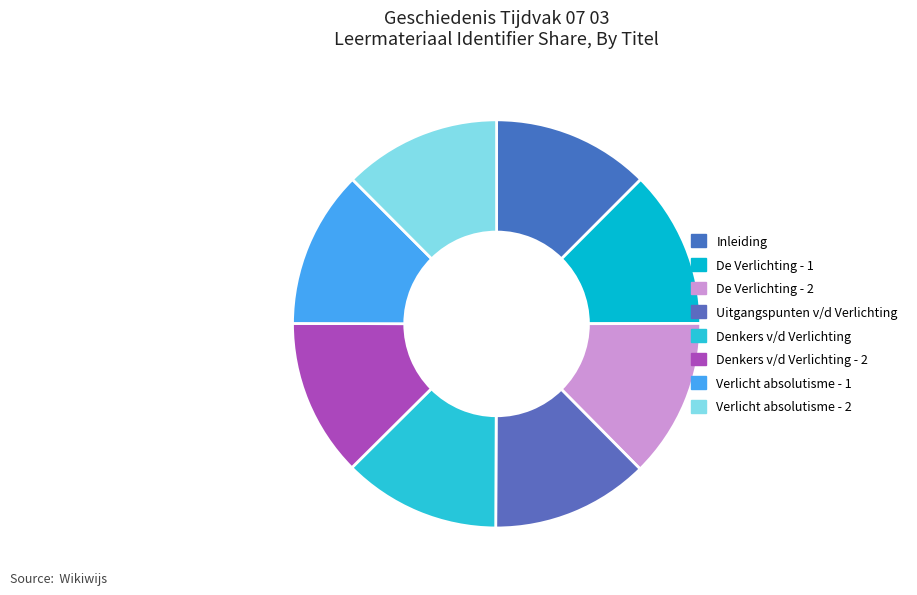

Count the number of slices in the pie.

8